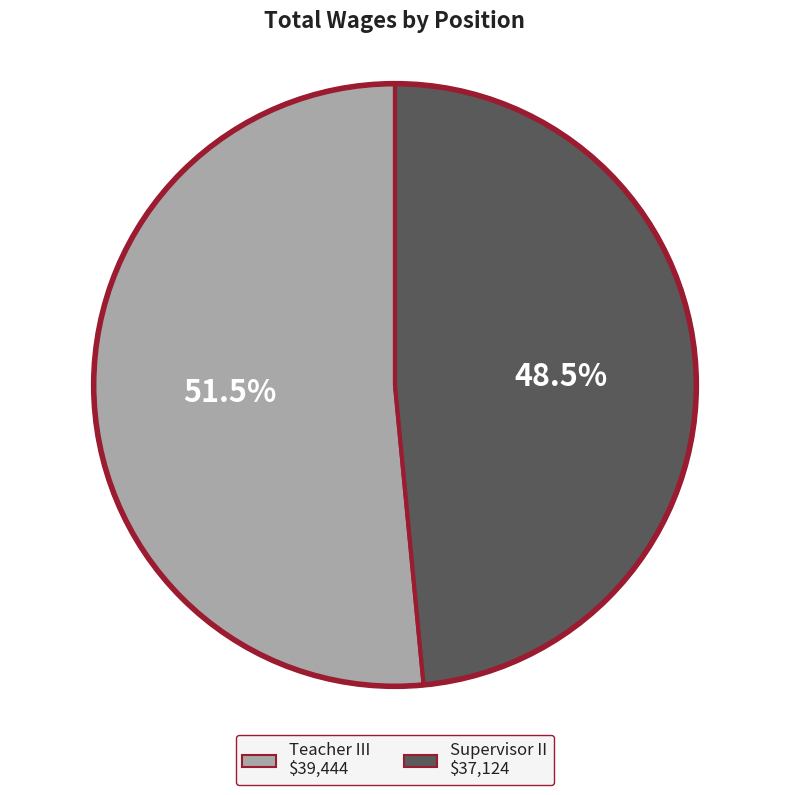

To the nearest percent, what is the difference between the Supervisor II and Teacher III slice percentages?

3%